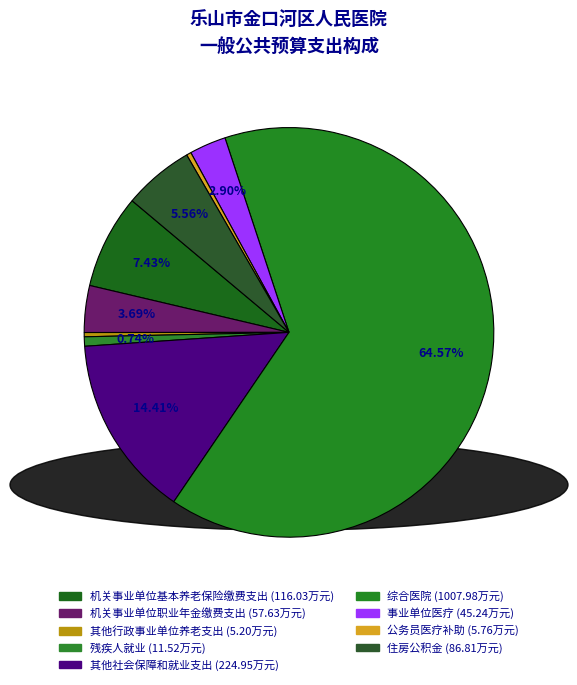

Is there any slice that represents more than half of the pie?

Yes